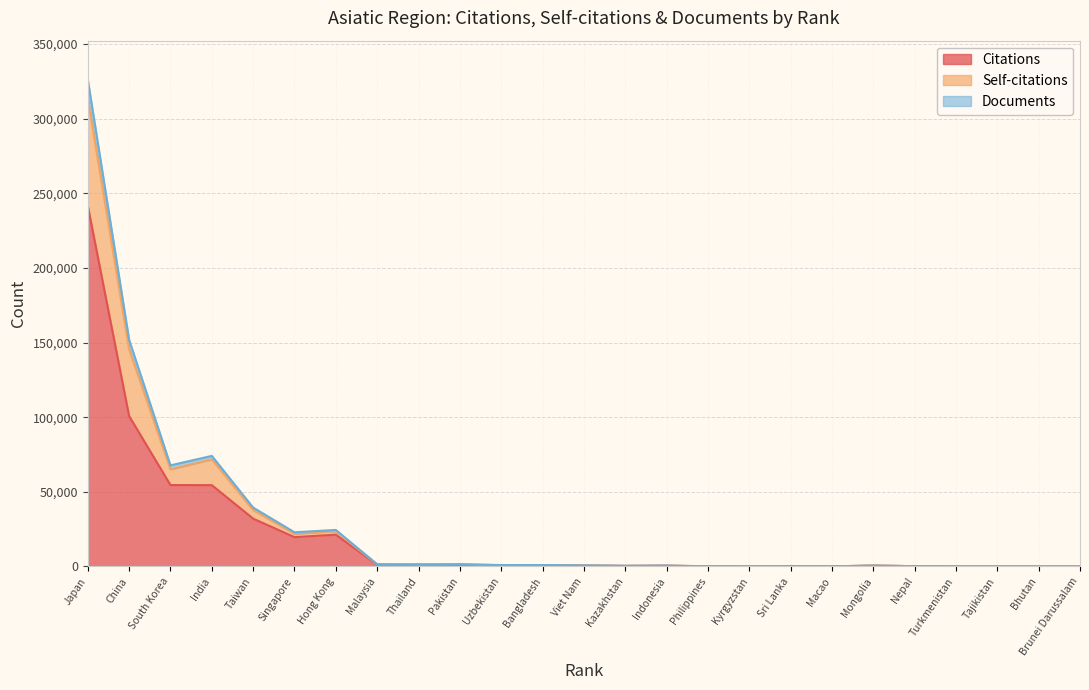

True or false: Self-citations and Documents intersect in this chart.

False